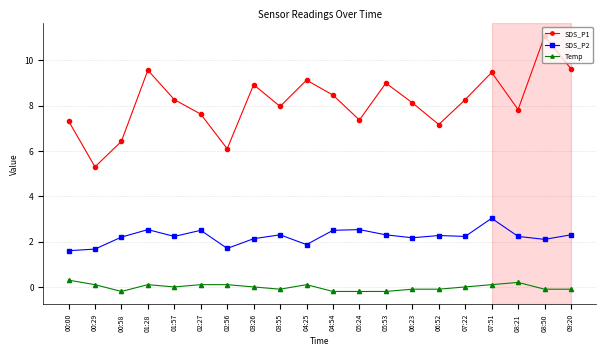

What is the value of the Temp point at the 14th from the left?

-0.1